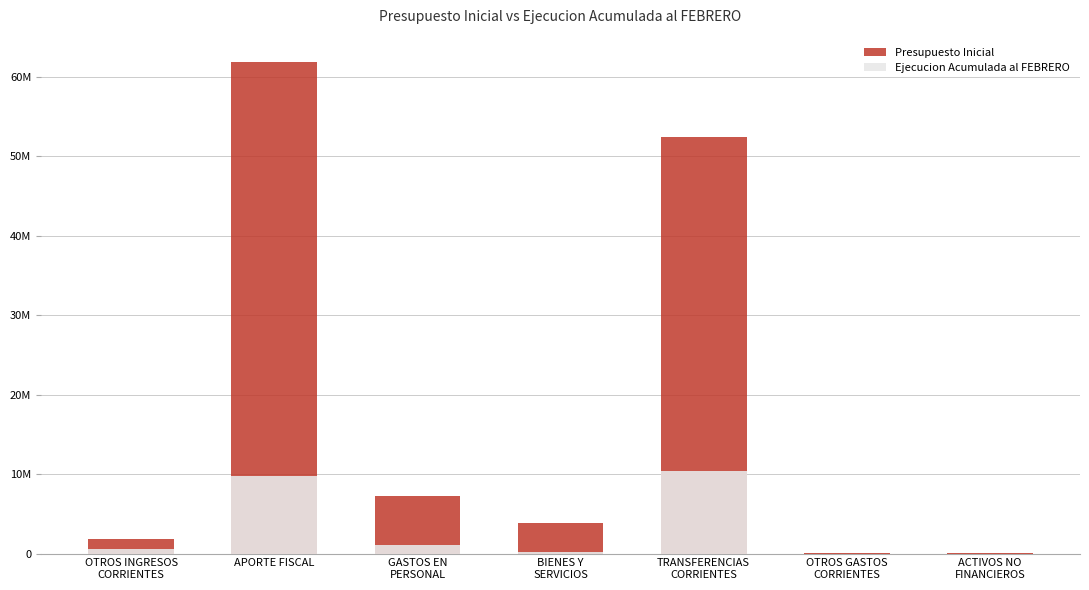

Where is Presupuesto Inicial nearest to the value 30906703?

TRANSFERENCIAS
CORRIENTES